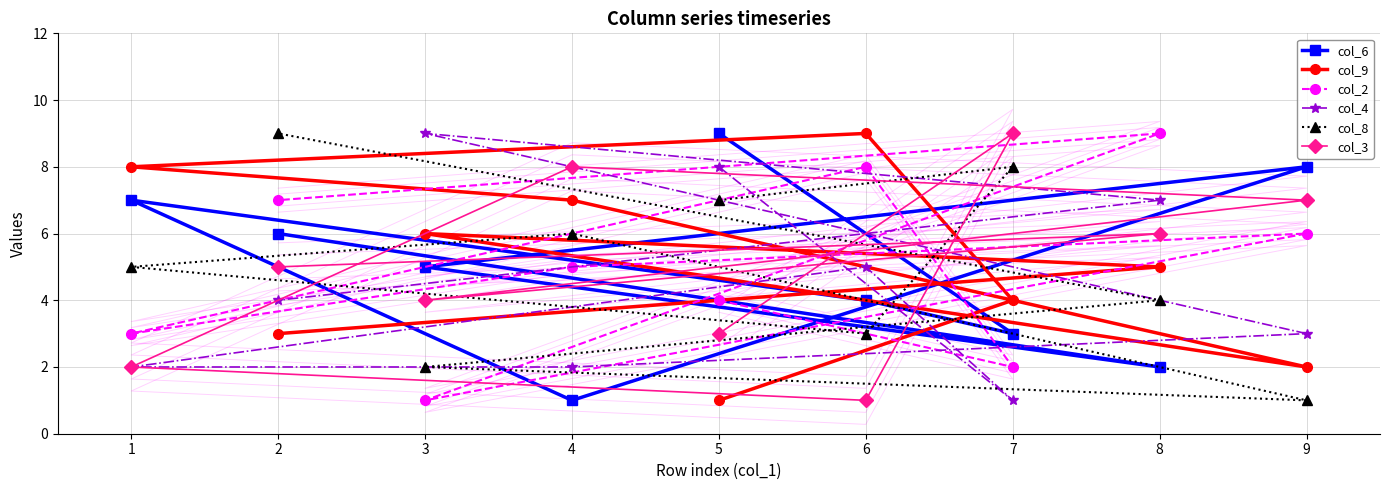

True or false: col_8 has a value of 3 at 2.

False